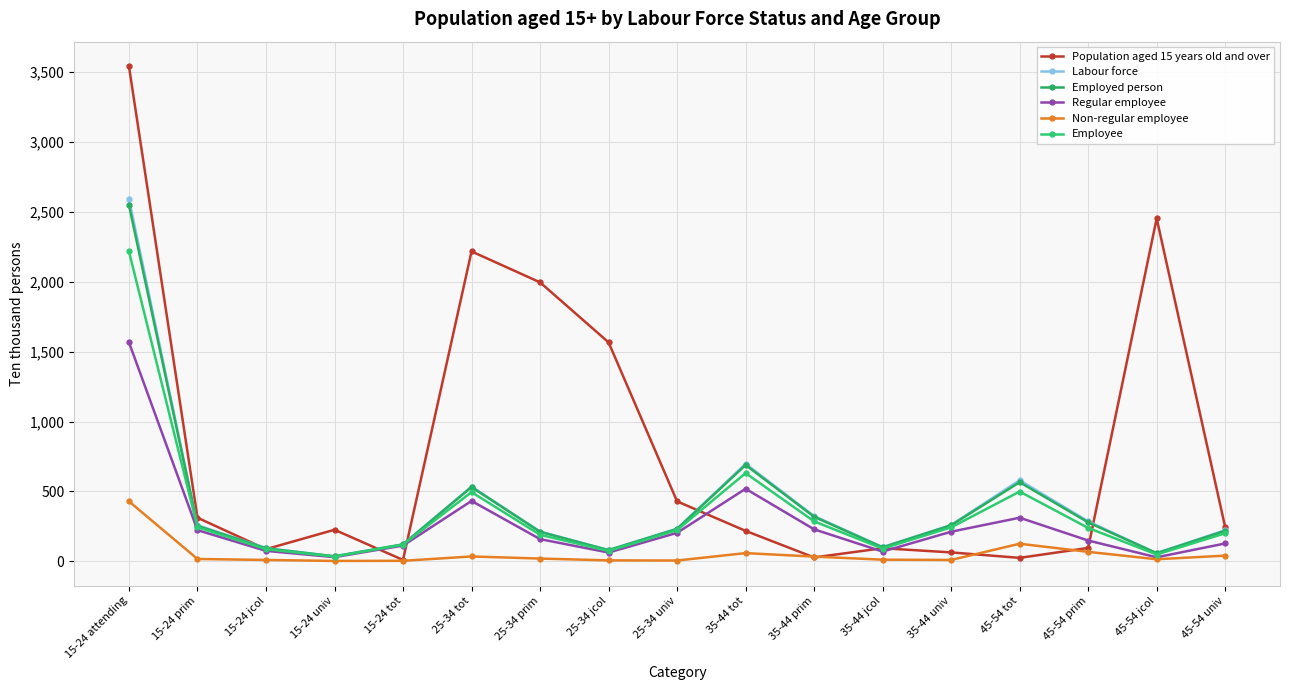

What is the value of the Non-regular employee point at the 11th from the left?

34